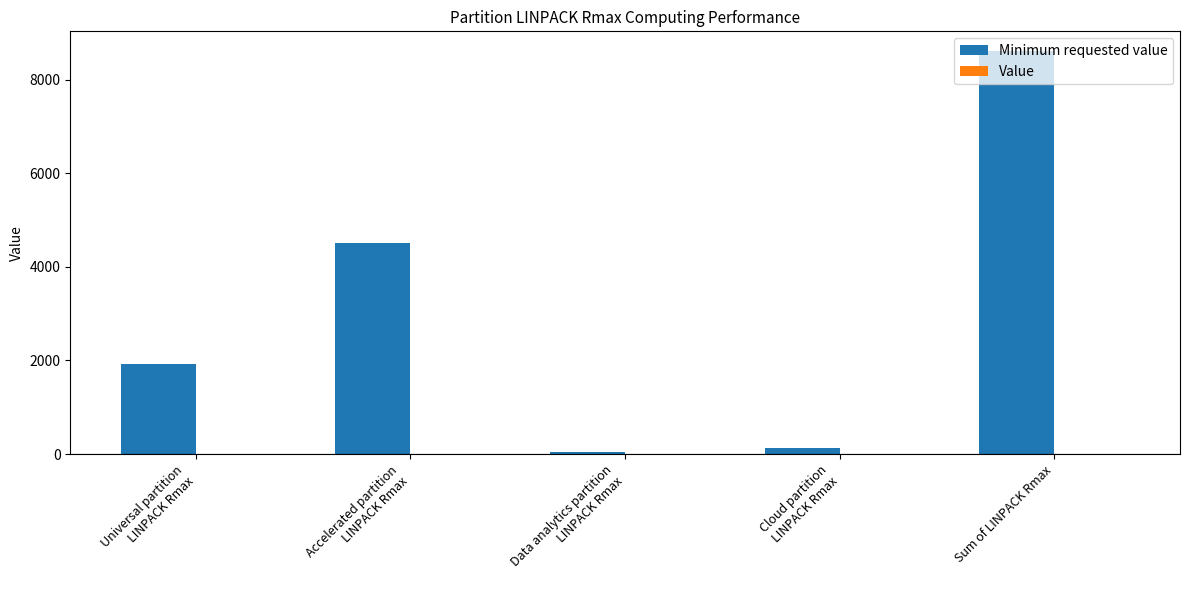

What is the average value?

3041